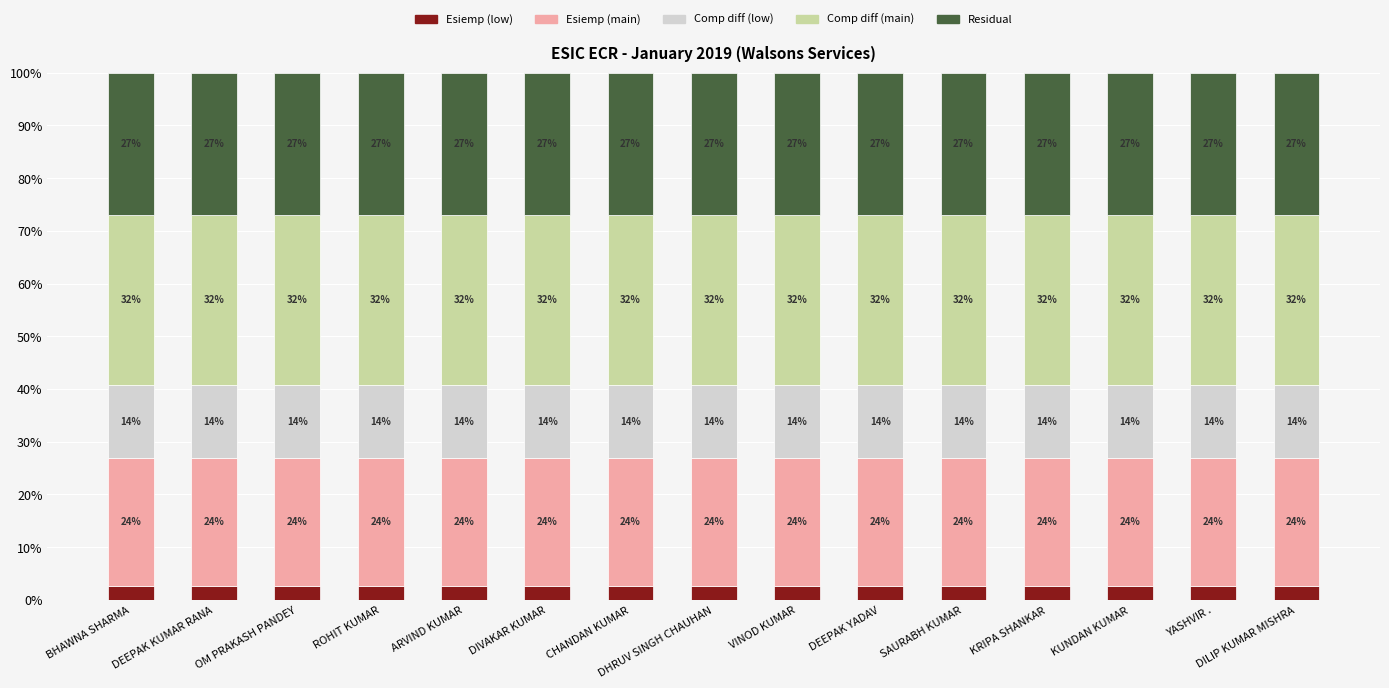

Which series has the largest range (max minus min)?

Residual